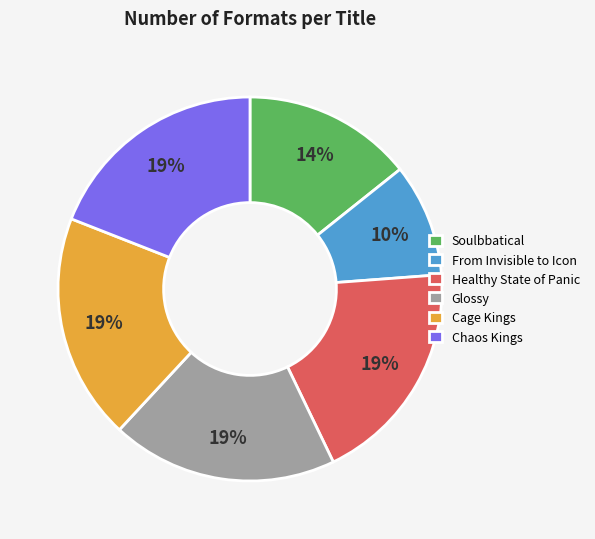

Is it true that Glossy is 32% of the pie?

False